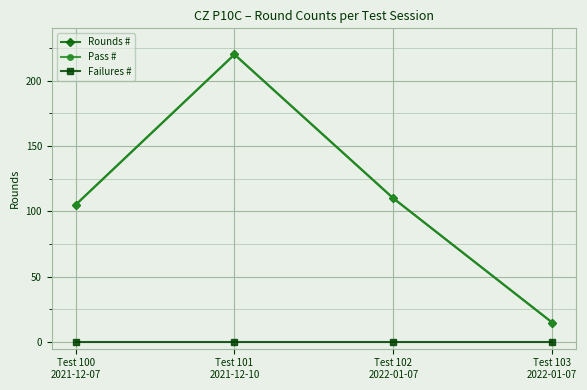

The value of Failures # at Test 103
2022-01-07 is 0. True or false?

True